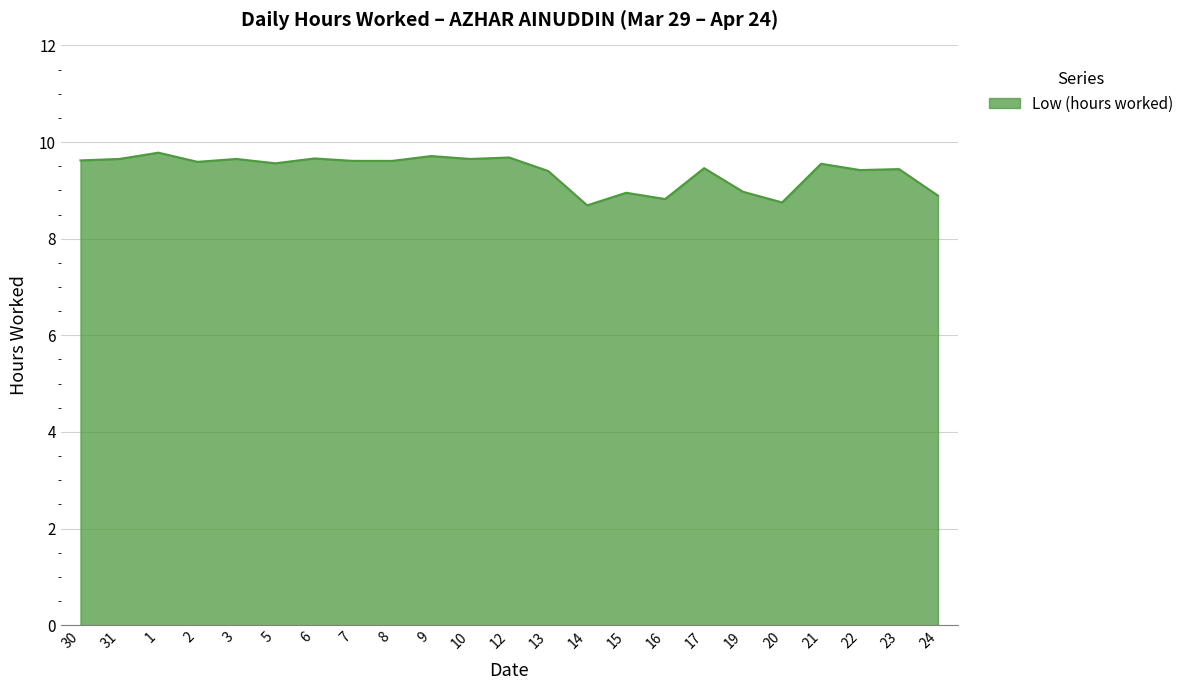

At which label does the data first exceed 9?

30